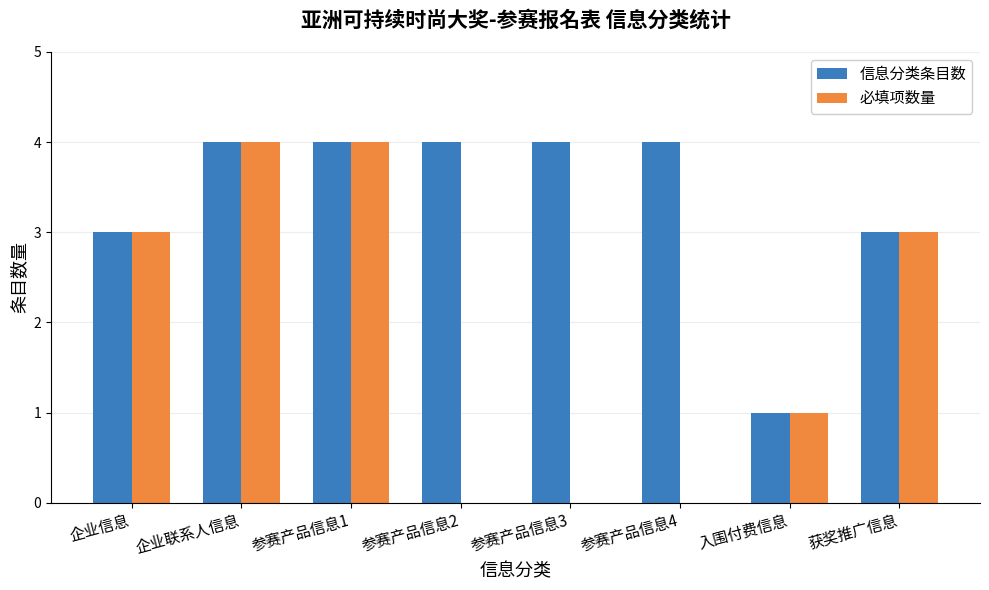

Which series changed the most between 企业联系人信息 and 参赛产品信息2?

必填项数量